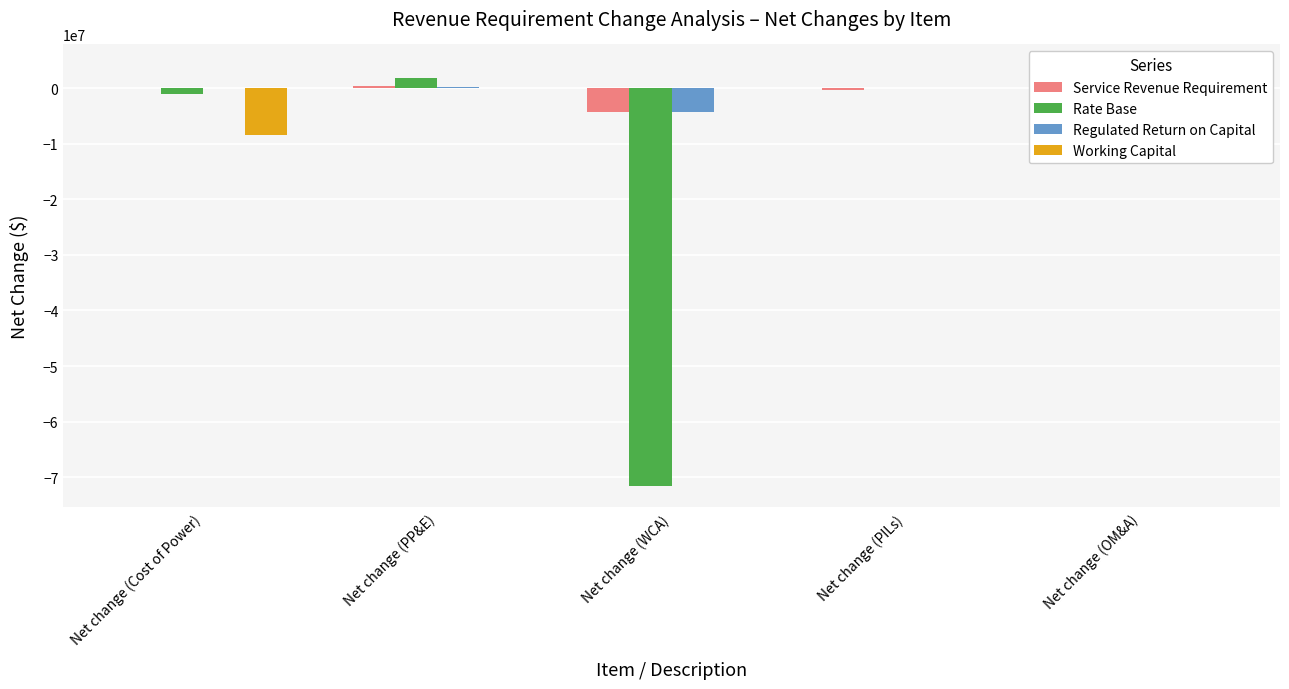

List the labels in order of Working Capital value, smallest first.

Net change (Cost of Power), Net change (PP&E), Net change (WCA), Net change (PILs), Net change (OM&A)